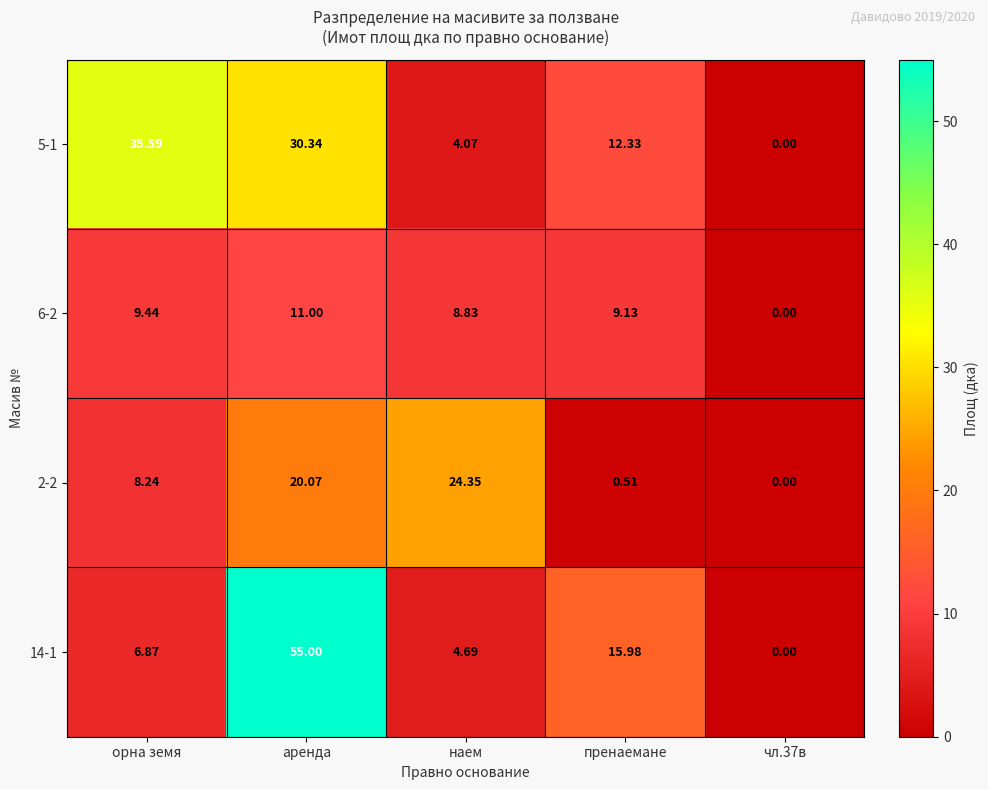

At which label is 14-1 closest to 27?

пренаемане